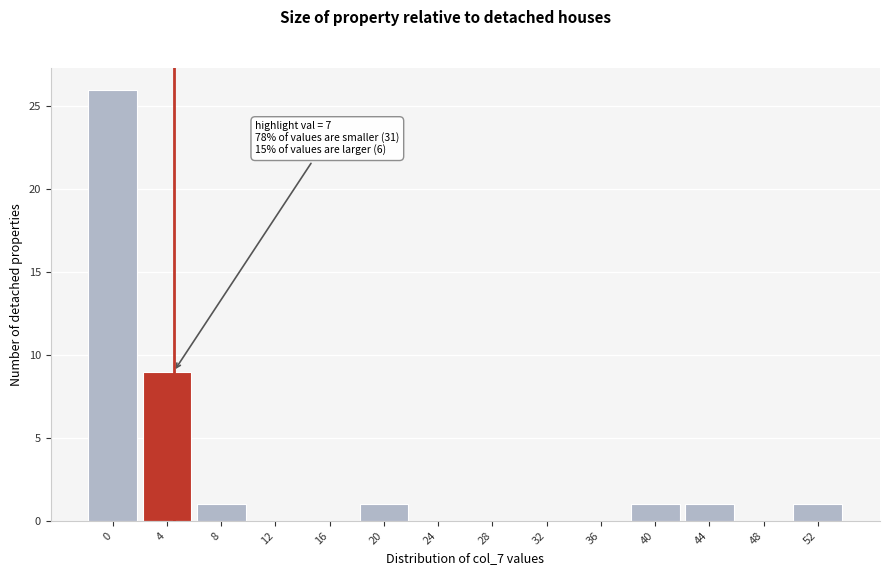

Reading left to right, extract all data points from this chart.

0=26	4=9	8=1	12=0	16=0	20=1	24=0	28=0	32=0	36=0	40=1	44=1	48=0	52=1